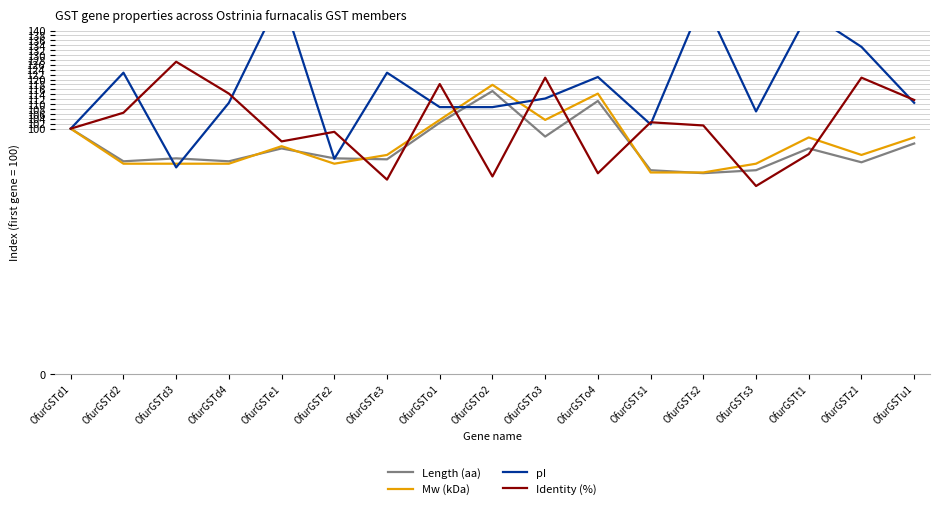

After their last crossing, which series has the higher values: Identity (%) or Length (aa)?

Identity (%)